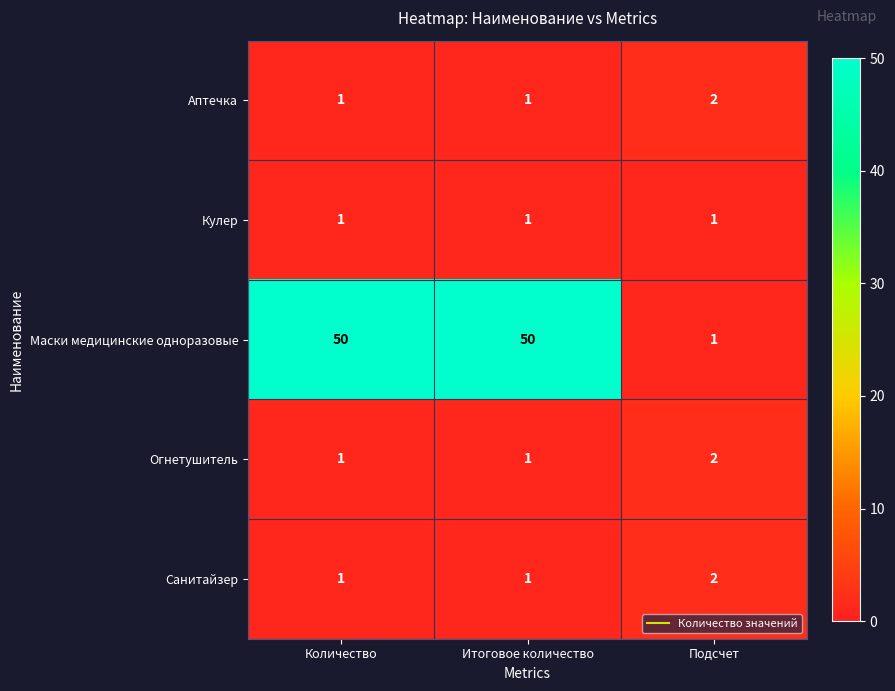

Which series changed the most between Количество and Подсчет?

Маски медицинские одноразовые